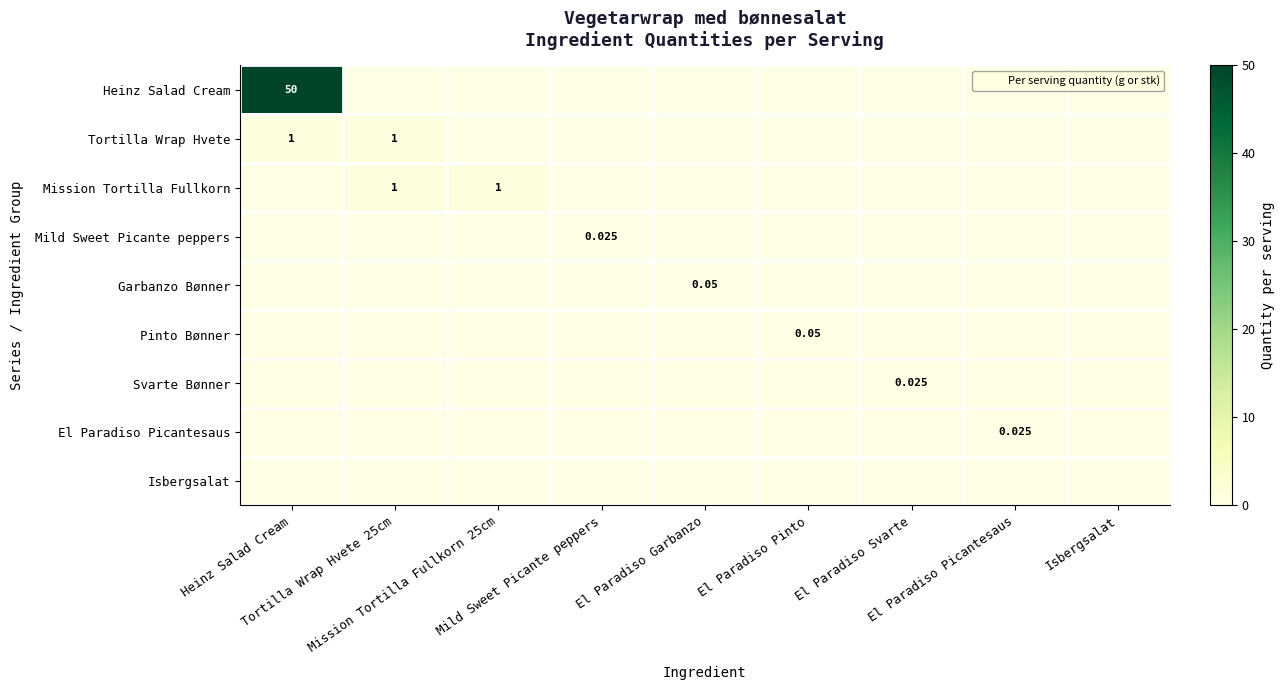

The value of El Paradiso Picantesaus at El Paradiso Pinto is 0.0. True or false?

True